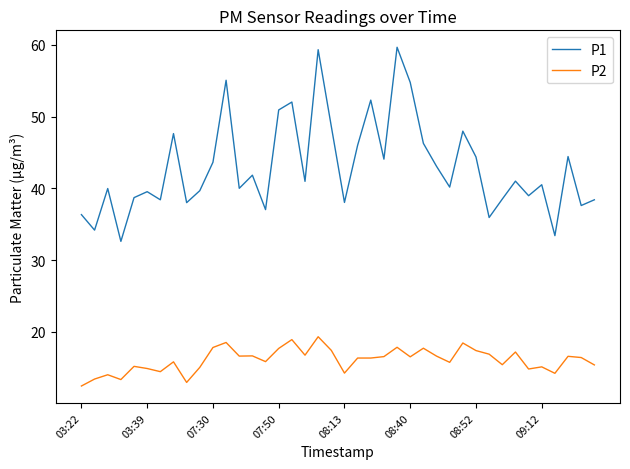

How many interior local peaks does the P1 series have?

13